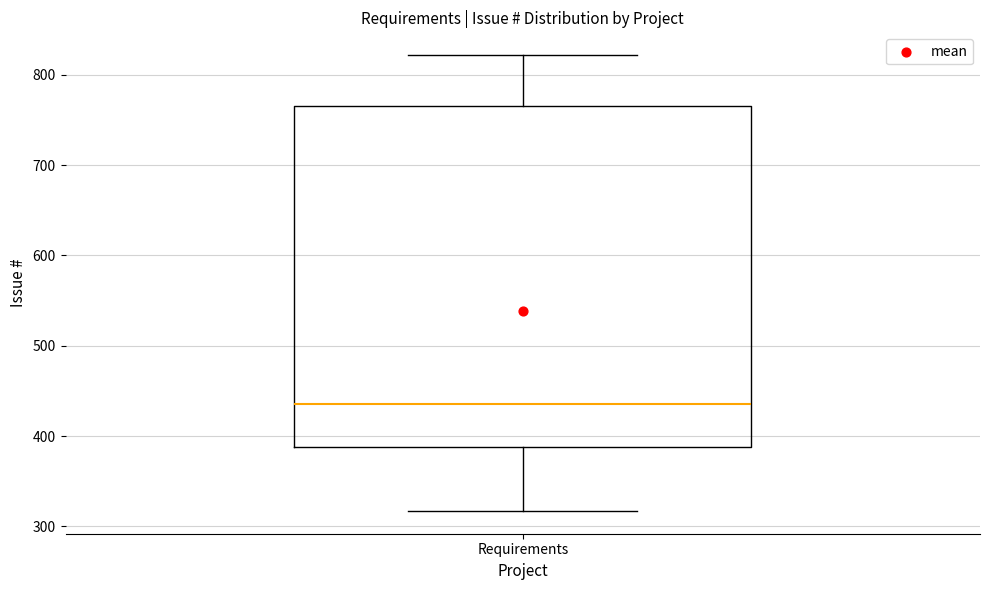

Where does the upper whisker of the box for Requirements end on the y-axis? The values are not printed on the chart, so give them approximately, as read against the axis.

820